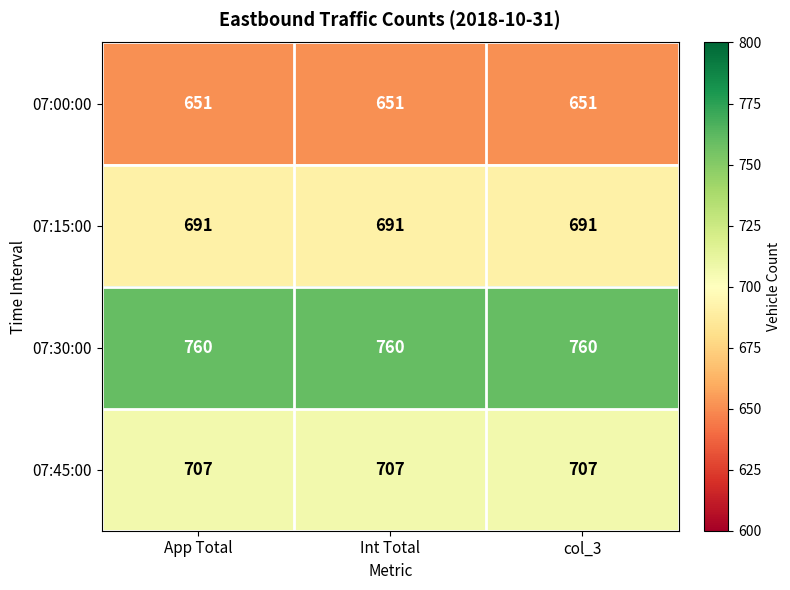

At how many categories does at least one series exceed 744?

3